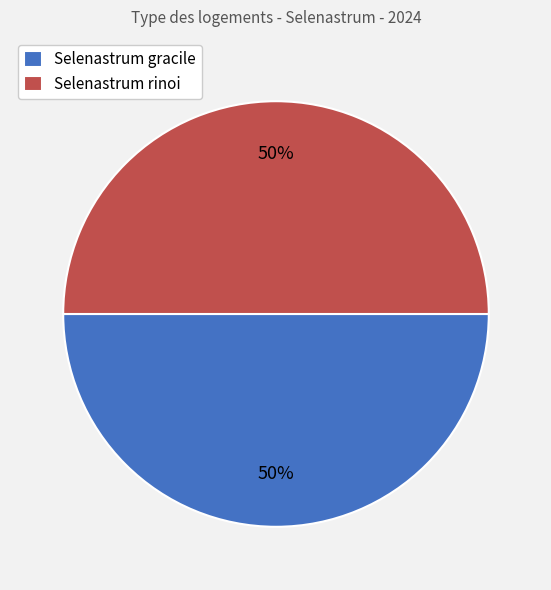

To the nearest percent, what percentage of the pie is Selenastrum rinoi?

50%